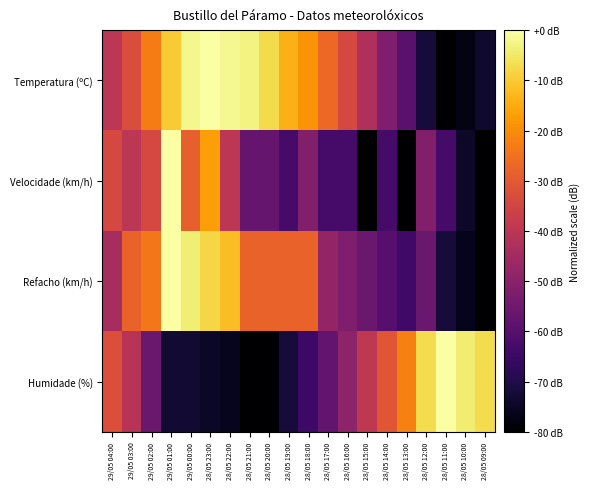

Reading left to right, list all the values displayed in this chart.

Temperatura (ºC): 29/05 04:00=-39.8	29/05 03:00=-32.9	29/05 02:00=-22.9	29/05 01:00=-9.9	29/05 00:00=-2.2	28/05 23:00=0.0	28/05 22:00=-1.7	28/05 21:00=-3.0	28/05 20:00=-7.4	28/05 19:00=-13.8	28/05 18:00=-19.0	28/05 17:00=-26.8	28/05 16:00=-34.2	28/05 15:00=-42.4	28/05 14:00=-51.9	28/05 13:00=-59.2	28/05 12:00=-71.8	28/05 11:00=-80.0	28/05 10:00=-77.0	28/05 09:00=-73.5
Velocidade (km/h): 29/05 04:00=-34.3	29/05 03:00=-40.0	29/05 02:00=-34.3	29/05 01:00=0.0	29/05 00:00=-28.6	28/05 23:00=-17.1	28/05 22:00=-40.0	28/05 21:00=-57.1	28/05 20:00=-57.1	28/05 19:00=-62.9	28/05 18:00=-51.4	28/05 17:00=-62.9	28/05 16:00=-62.9	28/05 15:00=-80.0	28/05 14:00=-62.9	28/05 13:00=-80.0	28/05 12:00=-51.4	28/05 11:00=-62.9	28/05 10:00=-74.3	28/05 09:00=-80.0
Refacho (km/h): 29/05 04:00=-44.0	29/05 03:00=-28.0	29/05 02:00=-24.0	29/05 01:00=0.0	29/05 00:00=-4.0	28/05 23:00=-8.0	28/05 22:00=-12.0	28/05 21:00=-28.0	28/05 20:00=-28.0	28/05 19:00=-28.0	28/05 18:00=-28.0	28/05 17:00=-48.0	28/05 16:00=-52.0	28/05 15:00=-56.0	28/05 14:00=-60.0	28/05 13:00=-64.0	28/05 12:00=-56.0	28/05 11:00=-72.0	28/05 10:00=-76.0	28/05 09:00=-80.0
Humidade (%): 29/05 04:00=-32.3	29/05 03:00=-40.7	29/05 02:00=-56.1	29/05 01:00=-73.0	29/05 00:00=-73.0	28/05 23:00=-74.4	28/05 22:00=-75.8	28/05 21:00=-80.0	28/05 20:00=-80.0	28/05 19:00=-71.6	28/05 18:00=-64.6	28/05 17:00=-57.5	28/05 16:00=-49.1	28/05 15:00=-39.3	28/05 14:00=-30.9	28/05 13:00=-22.5	28/05 12:00=-7.0	28/05 11:00=0.0	28/05 10:00=-4.2	28/05 09:00=-7.0